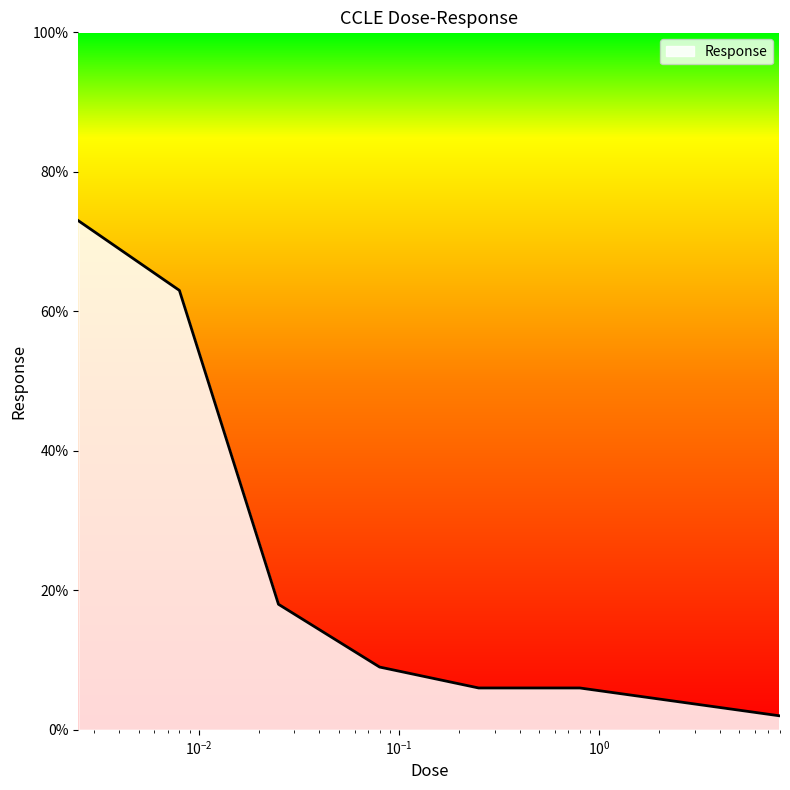

What is the maximum value shown in the chart?

73